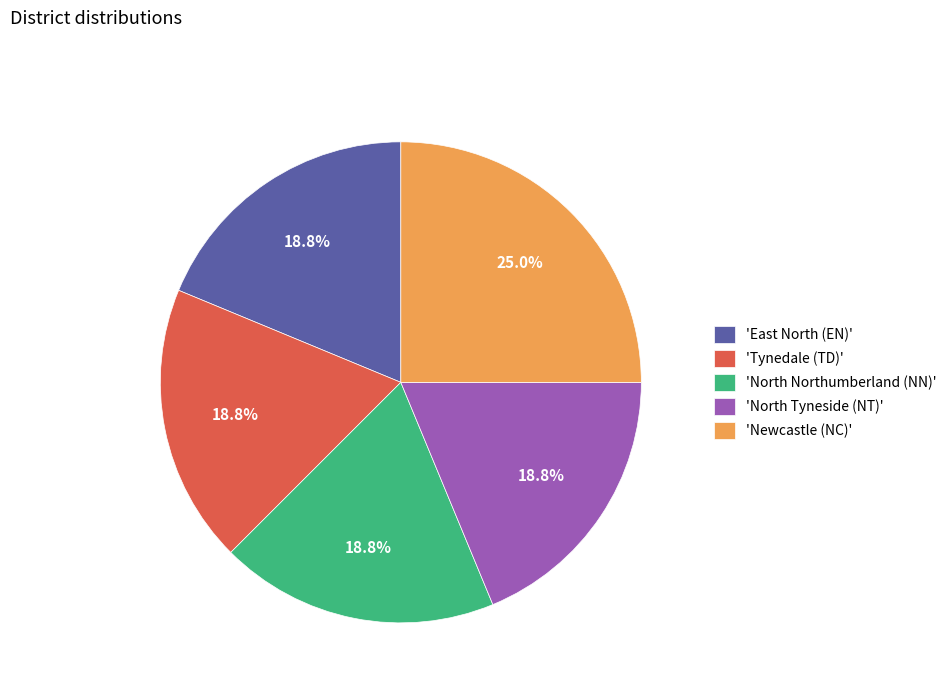

Which category has the biggest portion of the pie?

'Newcastle (NC)'